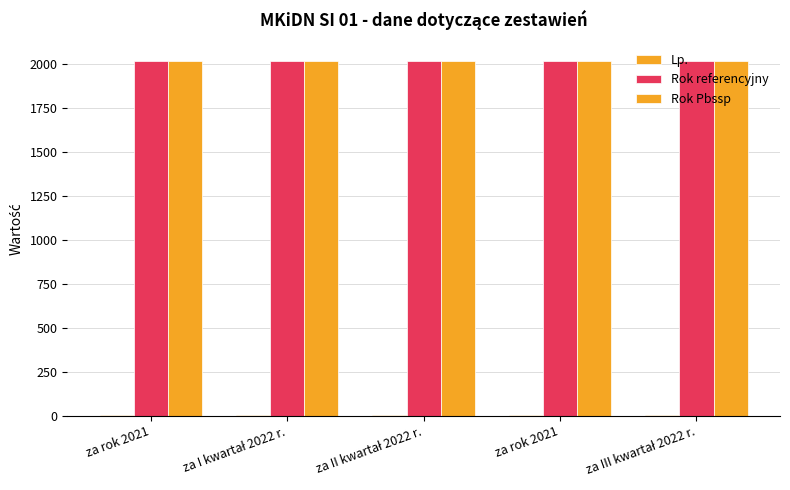

Rank the categories by Rok Pbssp value from lowest to highest.

za rok 2021, za I kwartał 2022 r., za II kwartał 2022 r., za rok 2021, za III kwartał 2022 r.